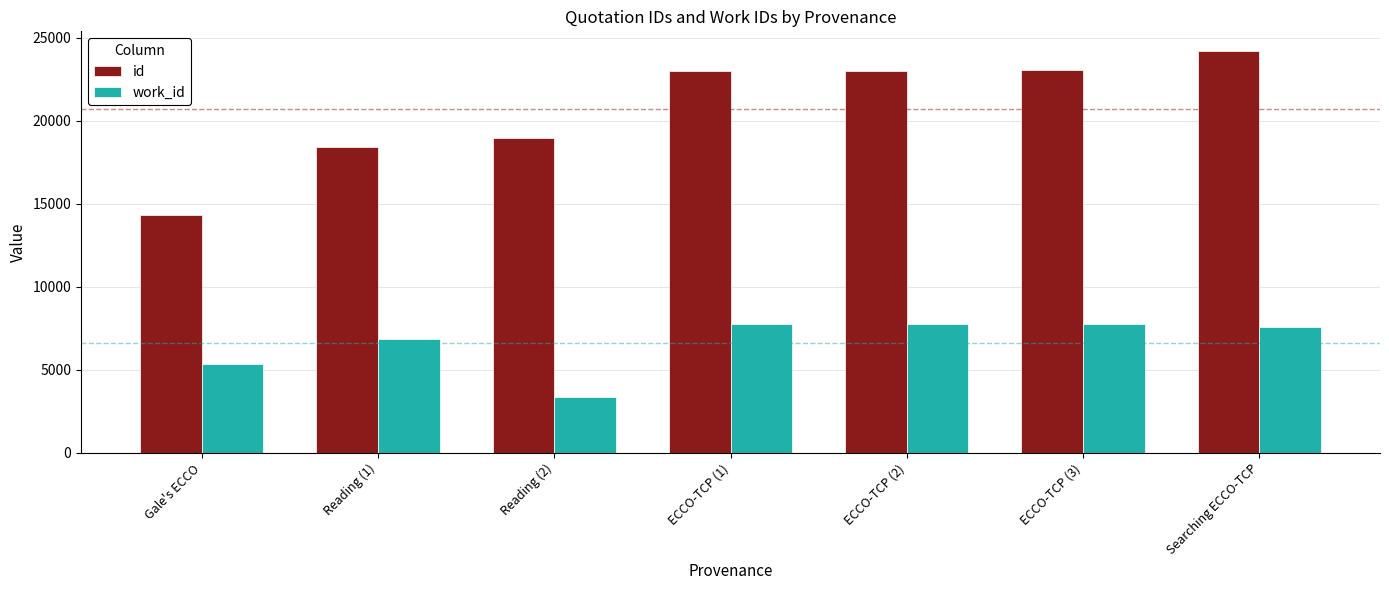

List the series in order of their peak value, highest first.

id, work_id